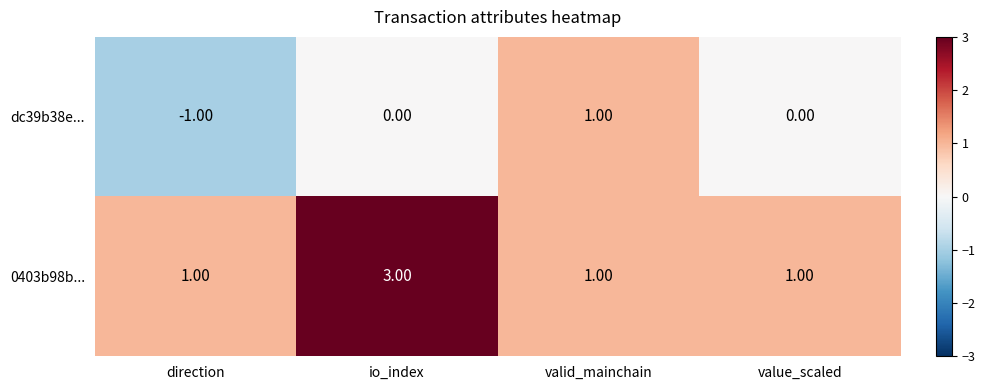

Which series changed the most between direction and valid_mainchain?

dc39b38e...